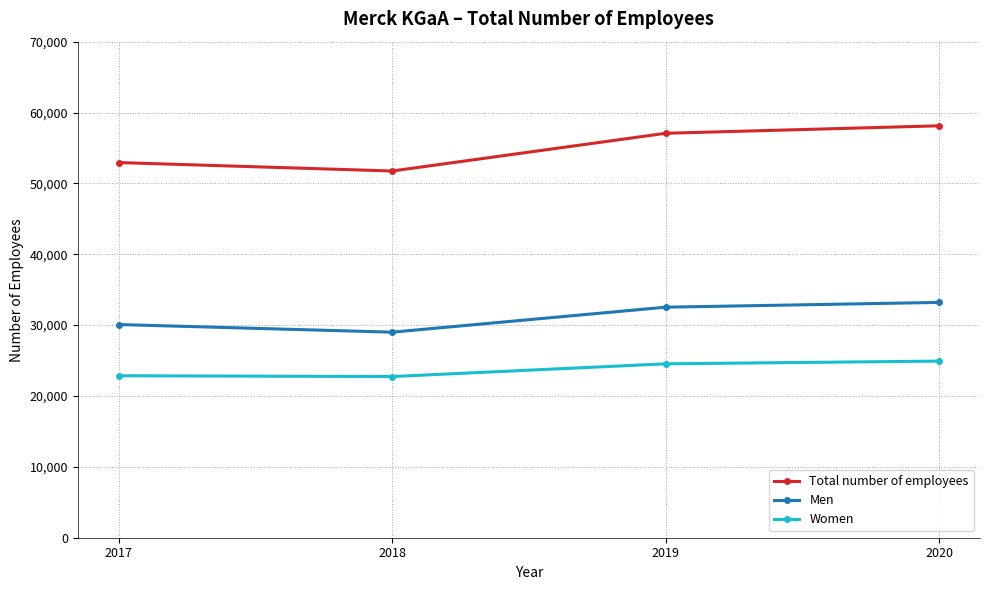

What is the difference between the highest and lowest values at 2017?

30083